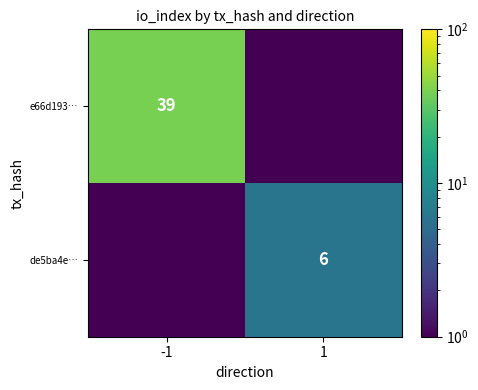

True or false: e66d193… has a value of 39.0 at -1.

True